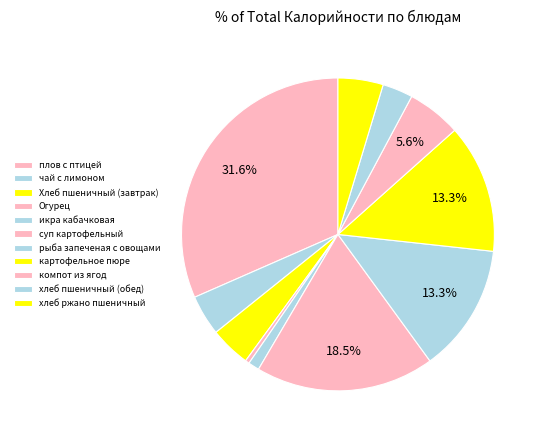

Which slice is the smallest?

Огурец